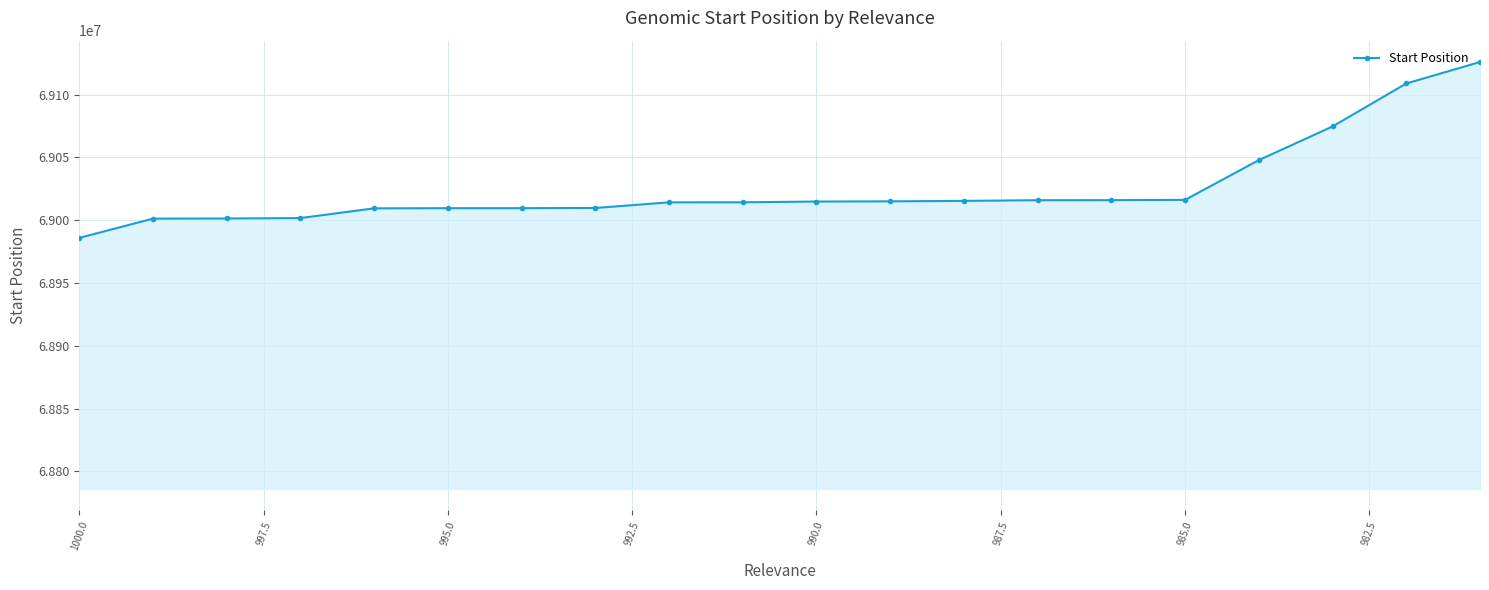

What is the difference between the second highest and minimum values?

123009